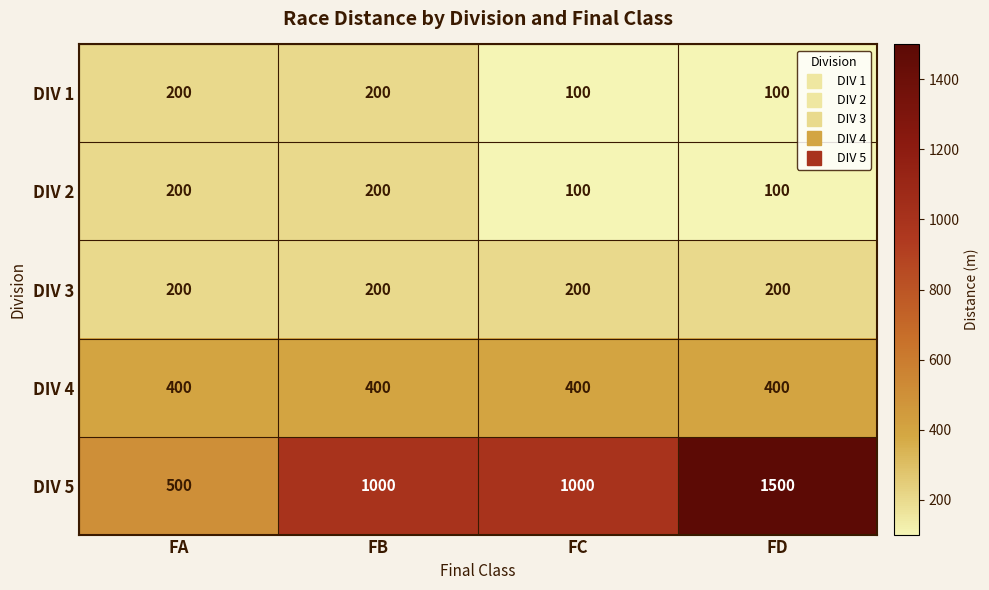

Reading right to left, what are all the values shown in this chart?

DIV 1: FD=100	FC=100	FB=200	FA=200
DIV 2: FD=100	FC=100	FB=200	FA=200
DIV 3: FD=200	FC=200	FB=200	FA=200
DIV 4: FD=400	FC=400	FB=400	FA=400
DIV 5: FD=1500	FC=1000	FB=1000	FA=500